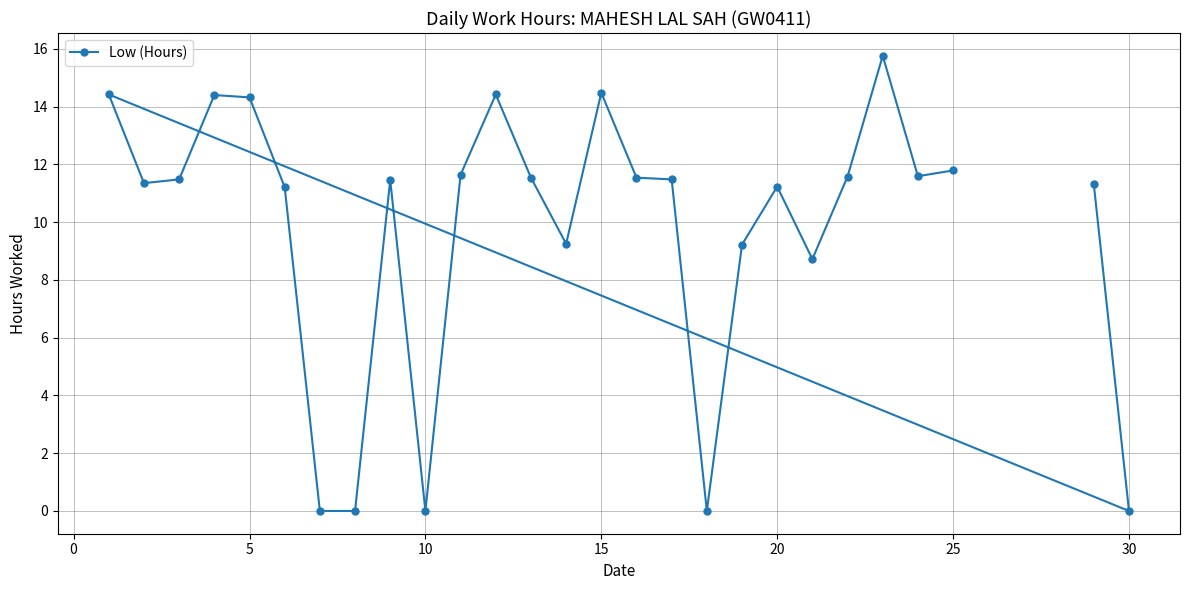

Is it true that the value at 5 is 14.3?

True